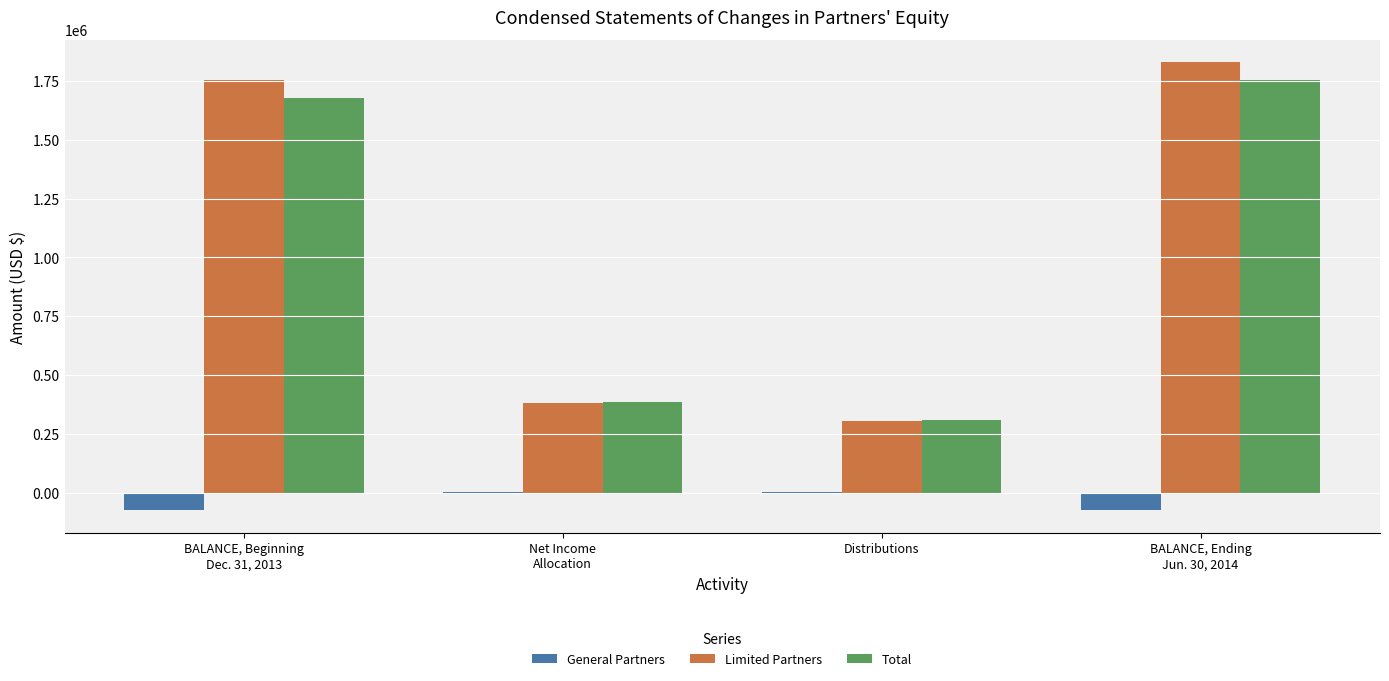

Which category has the highest value in the Limited Partners series?

BALANCE, Ending
Jun. 30, 2014